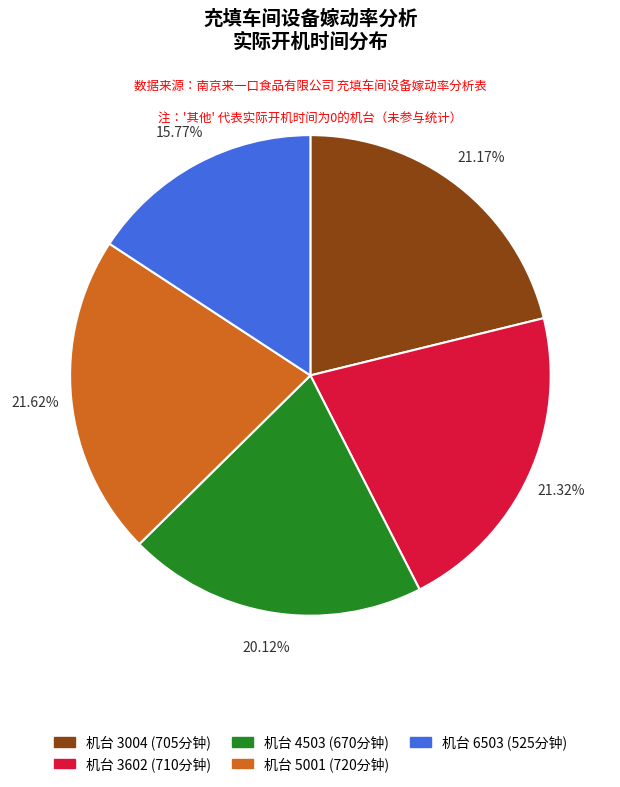

Is there a majority slice in this chart?

No